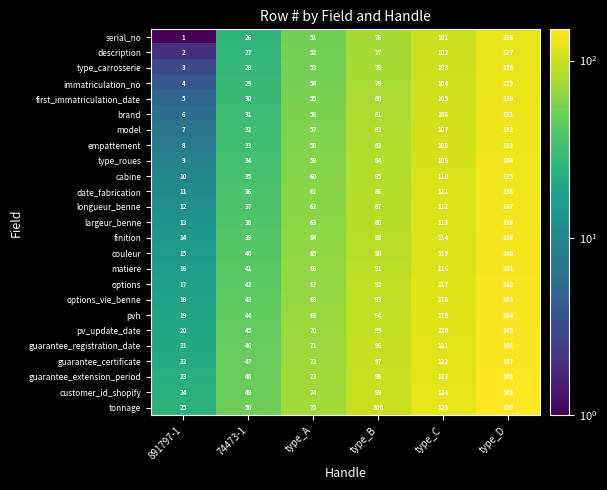

What is the difference between the highest and lowest values at type_D?

24